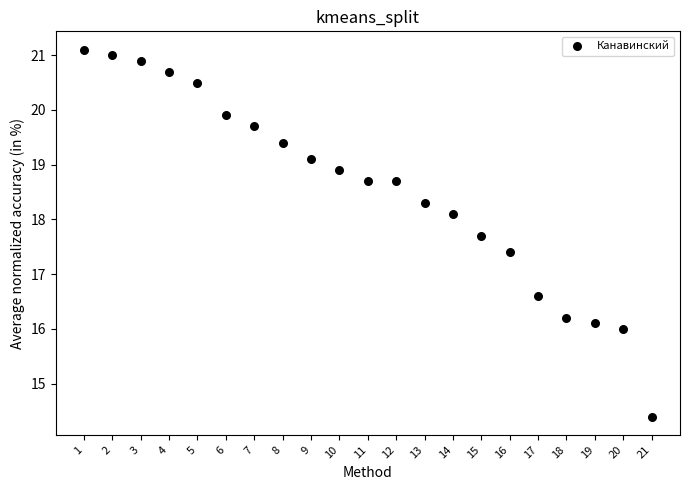

What is the range of Y values (max minus min)?

6.7